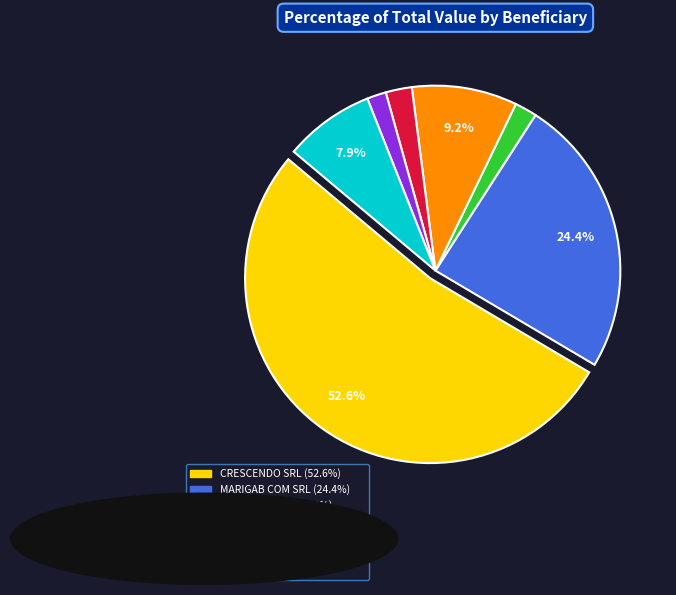

What percentage do TS PLAST SRL and CRESCENDO SRL together represent?

60.5%